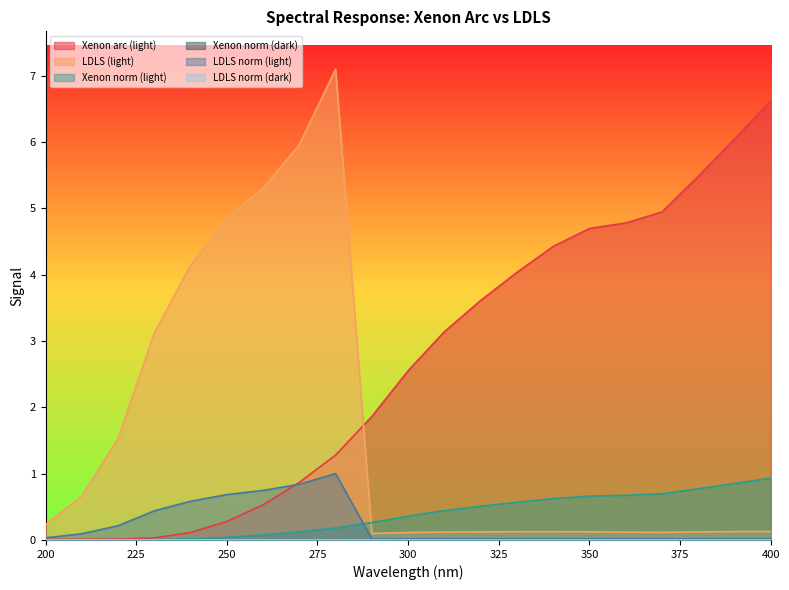

Reading left to right, what are all the values shown in this chart?

Xenon arc (light): 200=0.0	210=0.0	220=0.0	230=0.0	240=0.1	250=0.3	260=0.5	270=0.9	280=1.3	290=1.9	300=2.6	310=3.1	320=3.6	330=4.0	340=4.4	350=4.7	360=4.8	370=4.9	380=5.5	390=6.0	400=6.6
LDLS (light): 200=0.0	210=0.1	220=0.2	230=0.4	240=0.6	250=0.7	260=0.7	270=0.8	280=1.0	290=0.0	300=0.0	310=0.0	320=0.0	330=0.0	340=0.0	350=0.0	360=0.0	370=0.0	380=0.0	390=0.0	400=0.0
Xenon norm (light): 200=0.0	210=0.0	220=0.0	230=0.0	240=0.0	250=0.0	260=0.1	270=0.1	280=0.2	290=0.3	300=0.4	310=0.4	320=0.5	330=0.6	340=0.6	350=0.7	360=0.7	370=0.7	380=0.8	390=0.9	400=0.9
Xenon norm (dark): 200=0.0	210=0.0	220=0.0	230=0.0	240=0.0	250=0.0	260=0.0	270=0.0	280=0.0	290=0.0	300=0.0	310=0.0	320=0.0	330=0.0	340=0.0	350=0.0	360=0.0	370=0.0	380=0.0	390=0.0	400=0.0
LDLS norm (light): 200=0.2	210=0.7	220=1.5	230=3.1	240=4.1	250=4.9	260=5.3	270=6.0	280=7.1	290=0.1	300=0.1	310=0.1	320=0.1	330=0.1	340=0.1	350=0.1	360=0.1	370=0.1	380=0.1	390=0.1	400=0.1
LDLS norm (dark): 200=0.0	210=0.0	220=0.0	230=0.0	240=0.0	250=0.0	260=0.0	270=0.0	280=0.0	290=0.0	300=0.0	310=0.0	320=0.0	330=0.0	340=0.0	350=0.0	360=0.0	370=0.0	380=0.0	390=0.0	400=0.0